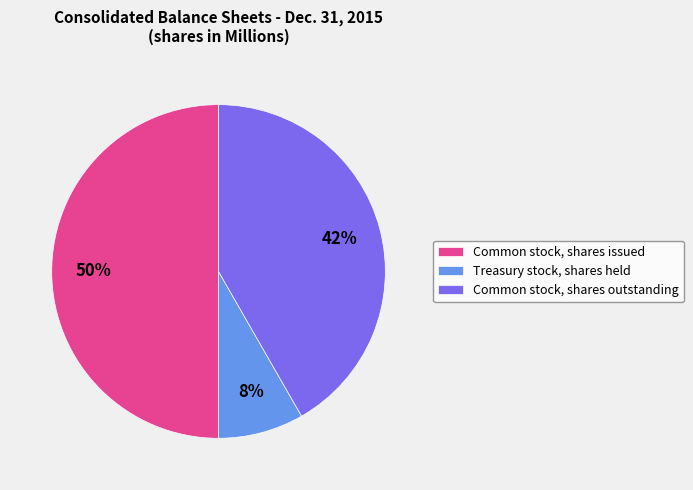

How many slices are in this pie chart?

3